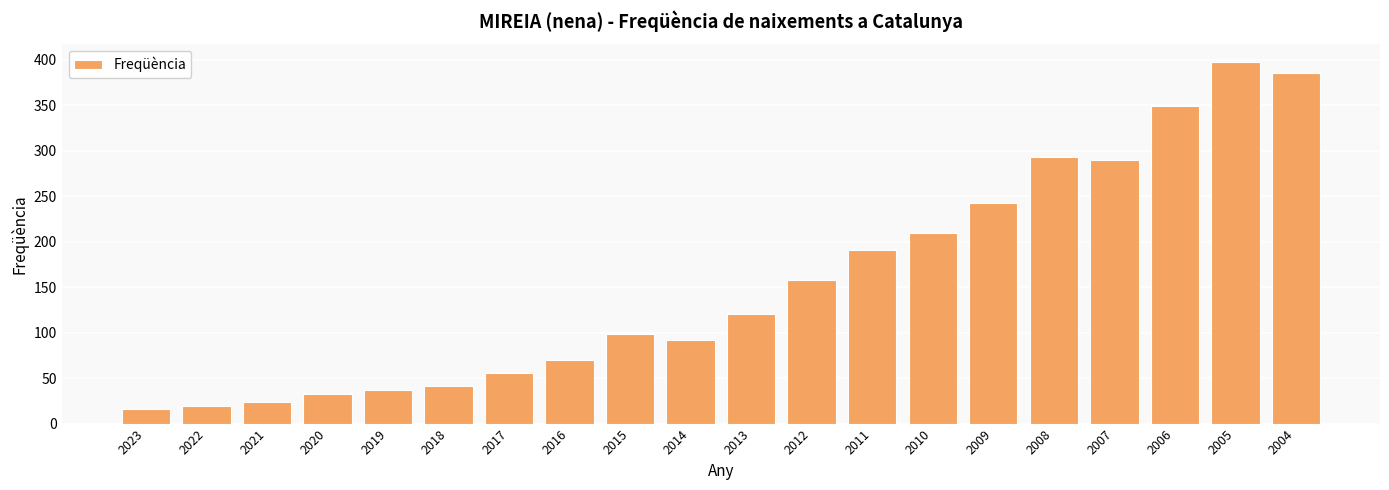

Is it true that the value at 2005 is 397?

True